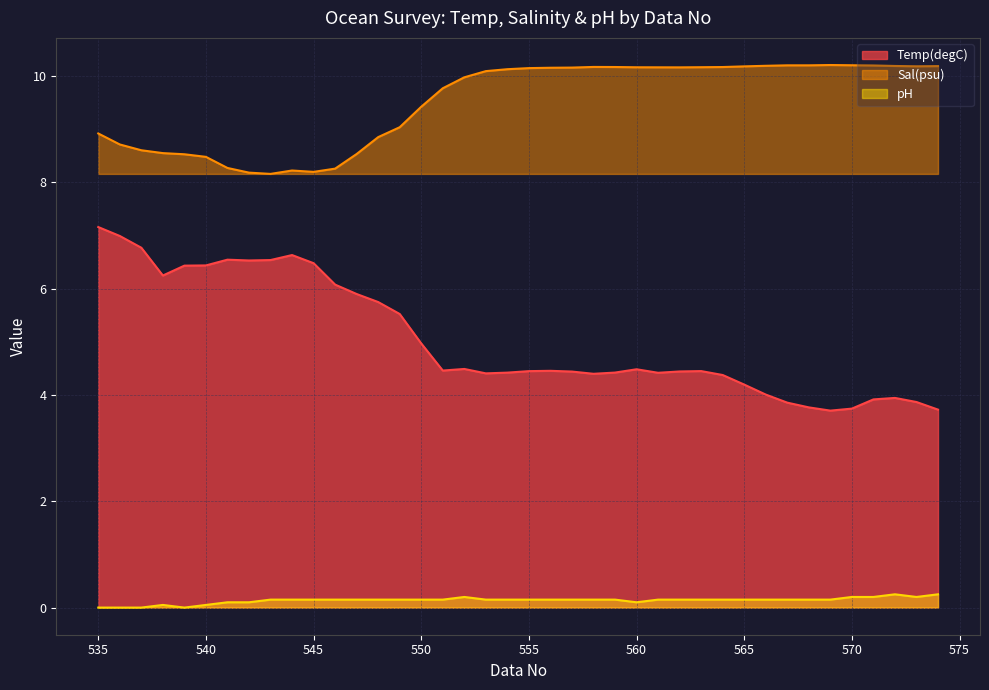

At how many categories does at least one series exceed 1?

40